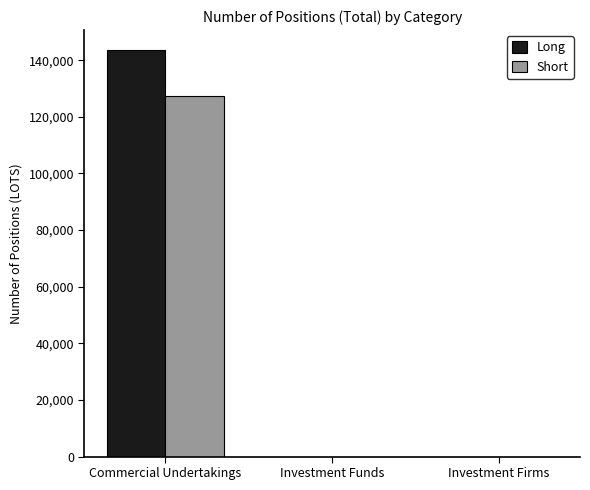

Are the bars grouped side by side (vs. stacked)?

Yes